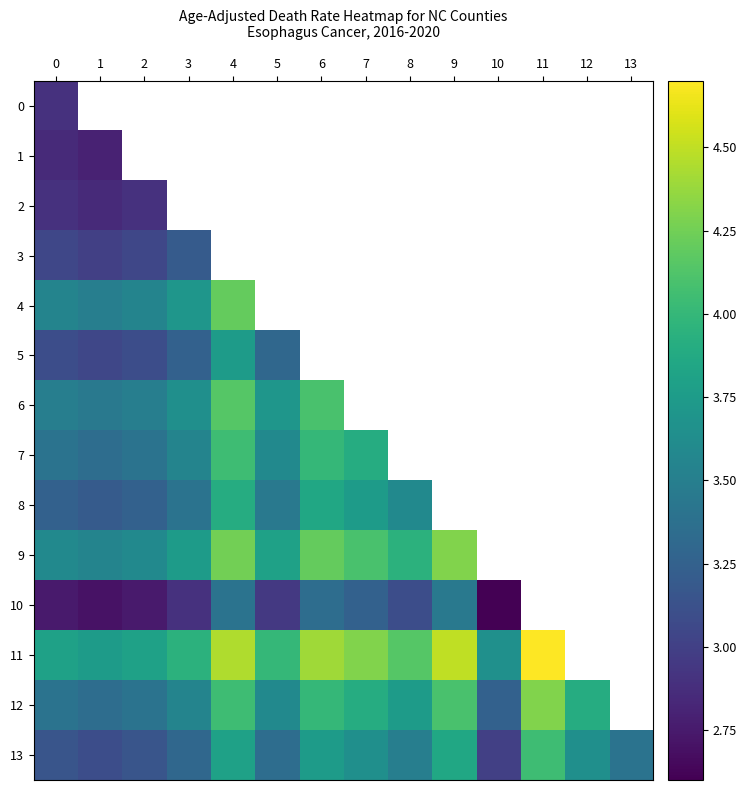

Which has a higher value, 5 or 11?

11